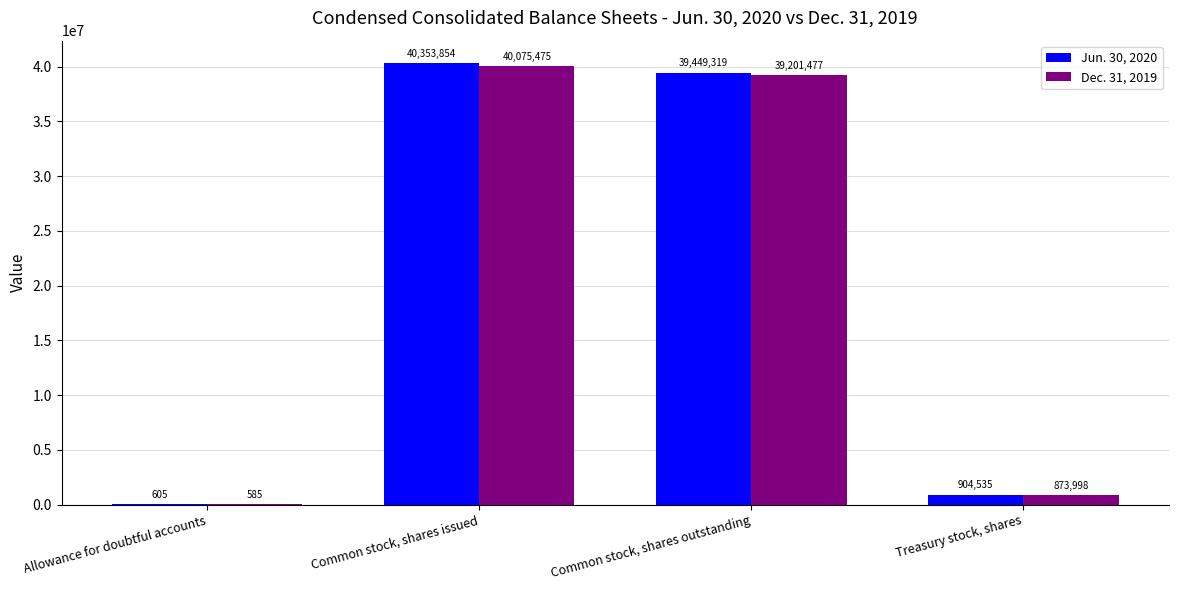

How many series are shown in this chart?

2